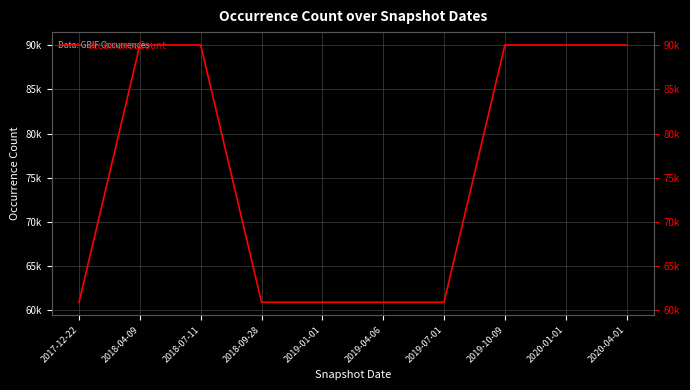

List the labels in order of value, smallest first.

2017-12-22, 2018-09-28, 2019-01-01, 2019-04-06, 2019-07-01, 2018-04-09, 2018-07-11, 2019-10-09, 2020-01-01, 2020-04-01